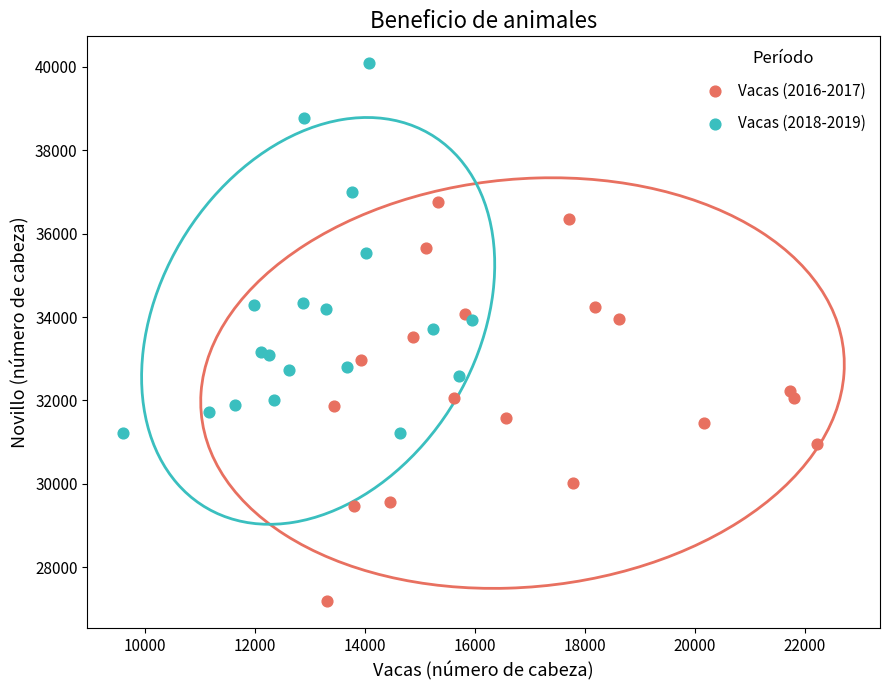

Which series reaches the maximum Y coordinate?

Vacas (2018-2019)